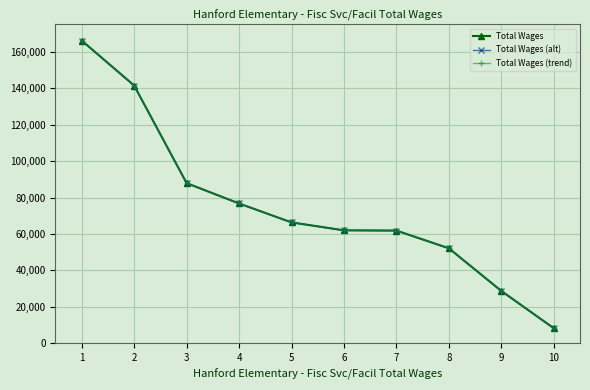

Is it true that Total Wages (trend) equals 113943 at 4?

False